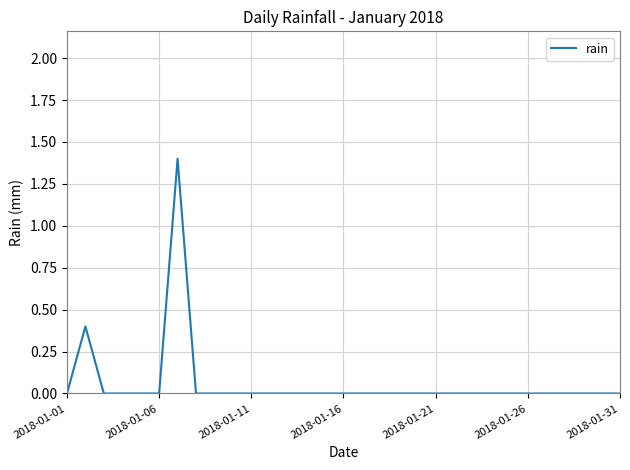

What is the difference between the maximum and minimum values?

1.4